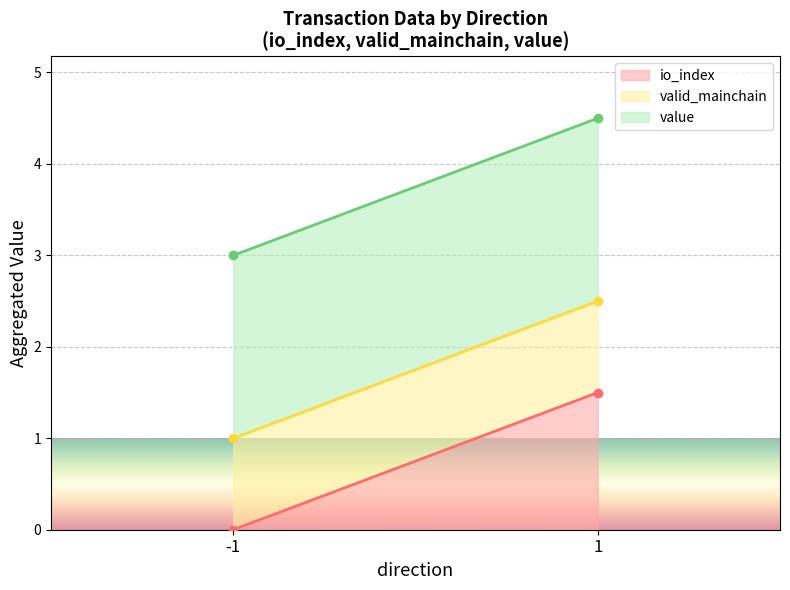

The io_index series shows -0.6 at -1. True or false?

False